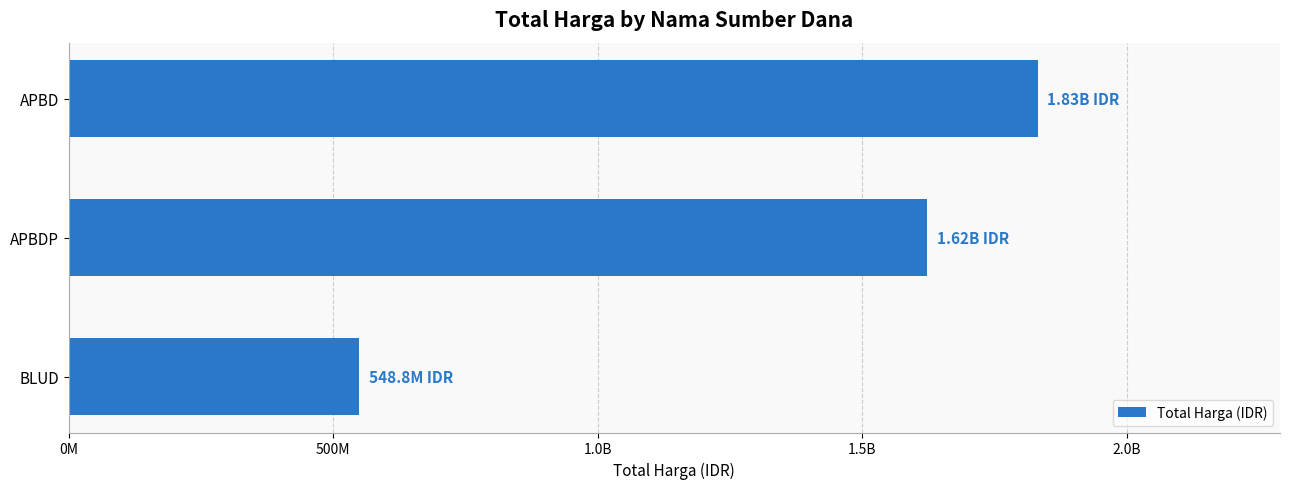

What is the greatest value displayed?

1831589245